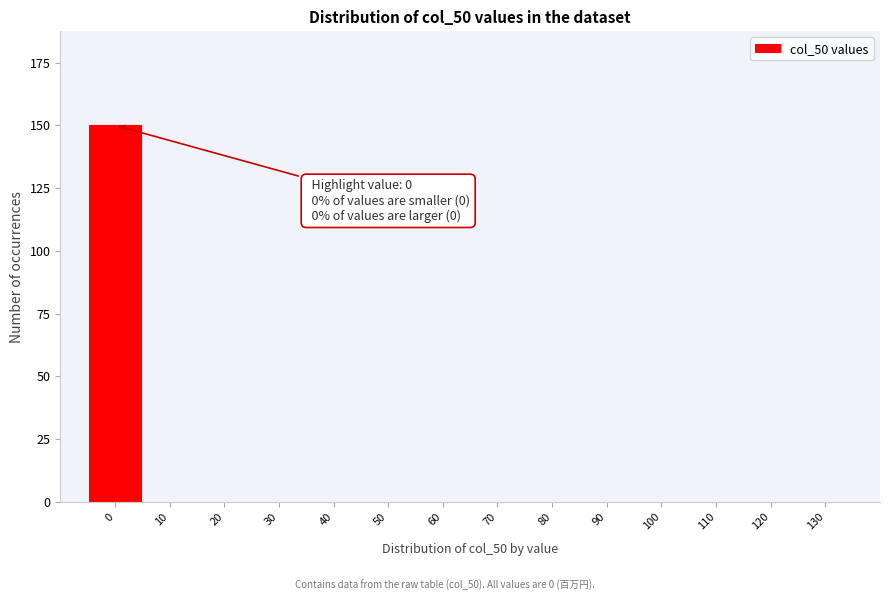

Reading right to left, list all the values displayed in this chart.

130=0	120=0	110=0	100=0	90=0	80=0	70=0	60=0	50=0	40=0	30=0	20=0	10=0	0=150